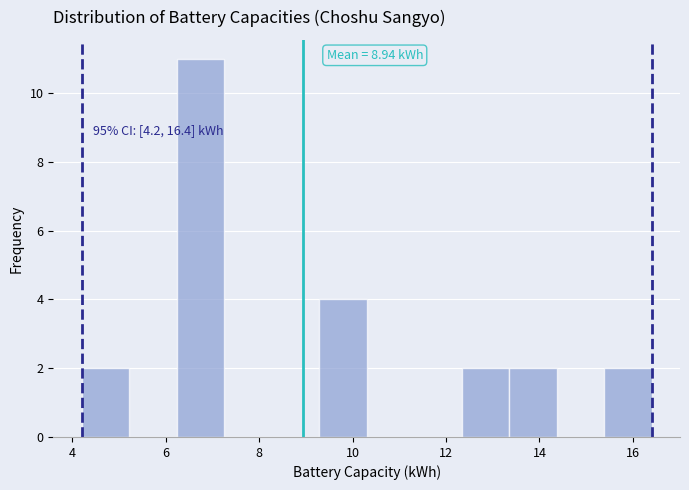

Which range on the x-axis has the tallest bar?

6.2 to 7.2